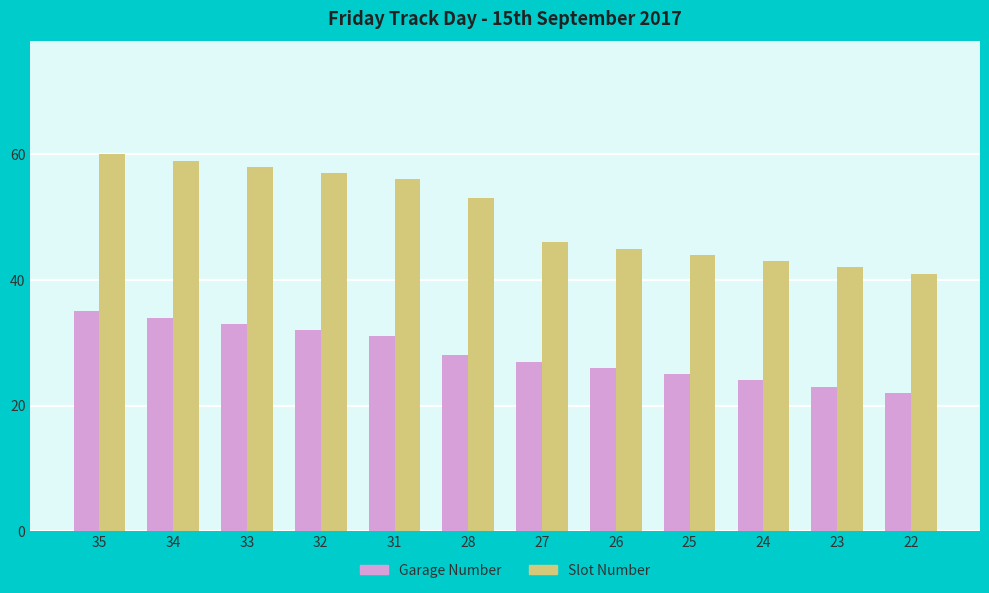

What is the difference between the maximum and minimum values in the Garage Number series?

13